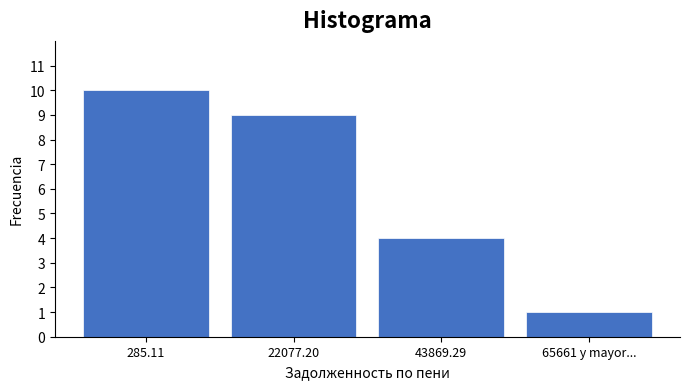

Reading left to right, what are all the values shown in this chart?

10	9	4	1